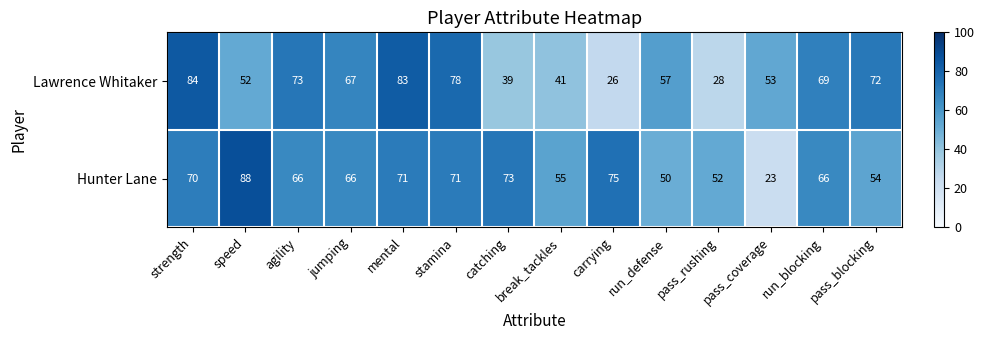

True or false: Lawrence Whitaker has a value of 16 at speed.

False